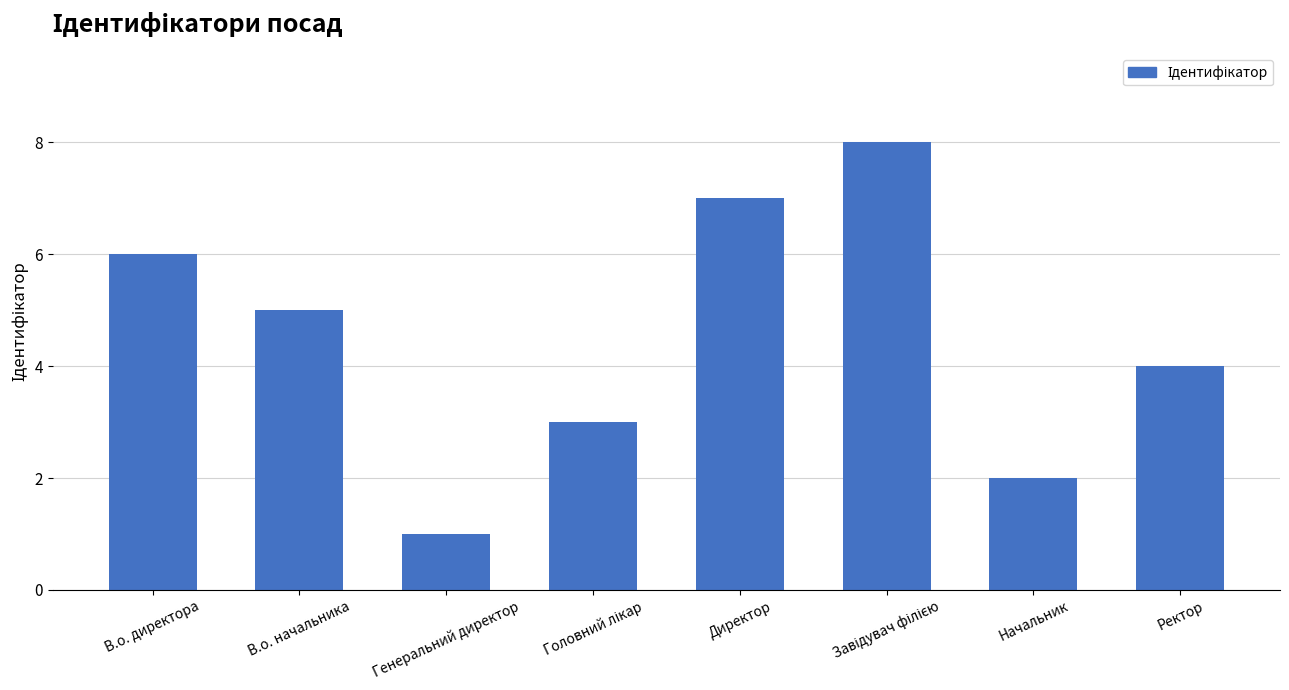

What is the label of the 1st bar from the right?

Ректор